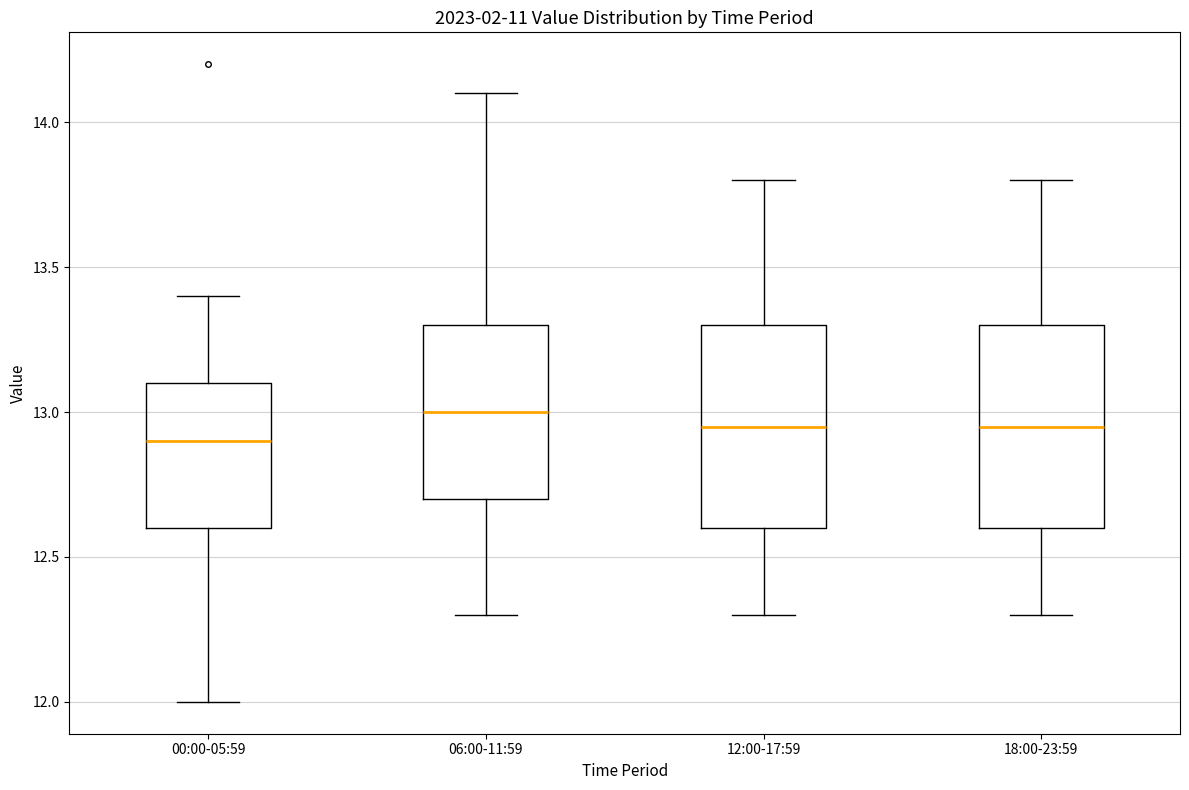

Where does the lower whisker of the box for 00:00-05:59 end on the y-axis? The values are not printed on the chart, so give them approximately, as read against the axis.

12.00